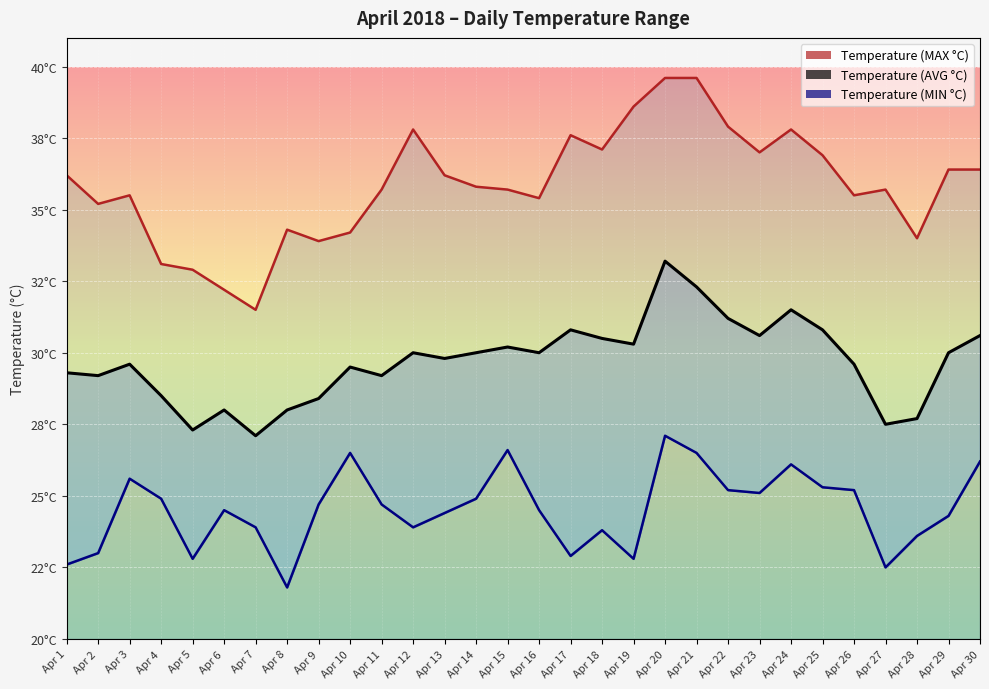

List the labels in order of Temperature (MIN °C) value, largest first.

Apr 20, Apr 15, Apr 10, Apr 21, Apr 30, Apr 24, Apr 3, Apr 25, Apr 22, Apr 26, Apr 23, Apr 4, Apr 14, Apr 9, Apr 11, Apr 6, Apr 16, Apr 13, Apr 29, Apr 7, Apr 12, Apr 18, Apr 28, Apr 2, Apr 17, Apr 5, Apr 19, Apr 1, Apr 27, Apr 8